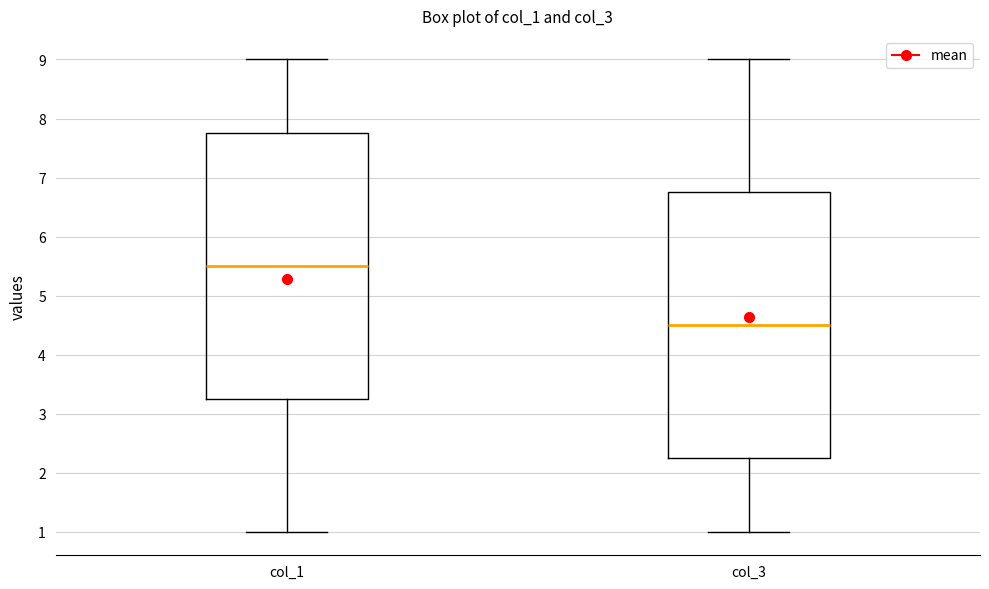

Reading left to right, transcribe this box plot: for each box, give where its median line is, the range the box spans, and where its two whiskers end, as read against the y-axis. The values are not printed on the chart, so give them approximately, as read against the axis.

col_1: median 5.5, box 3.3 to 7.8, whiskers 1.0 to 9.0
col_3: median 4.5, box 2.3 to 6.8, whiskers 1.0 to 9.0